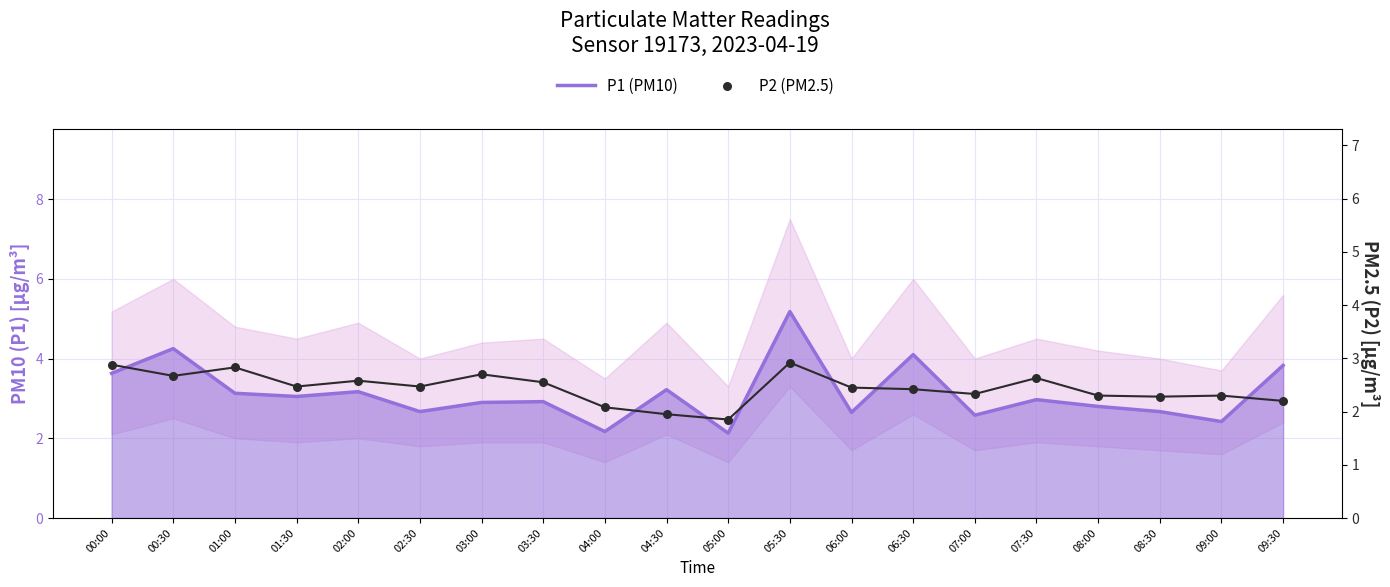

At how many categories does at least one series exceed 4?

3